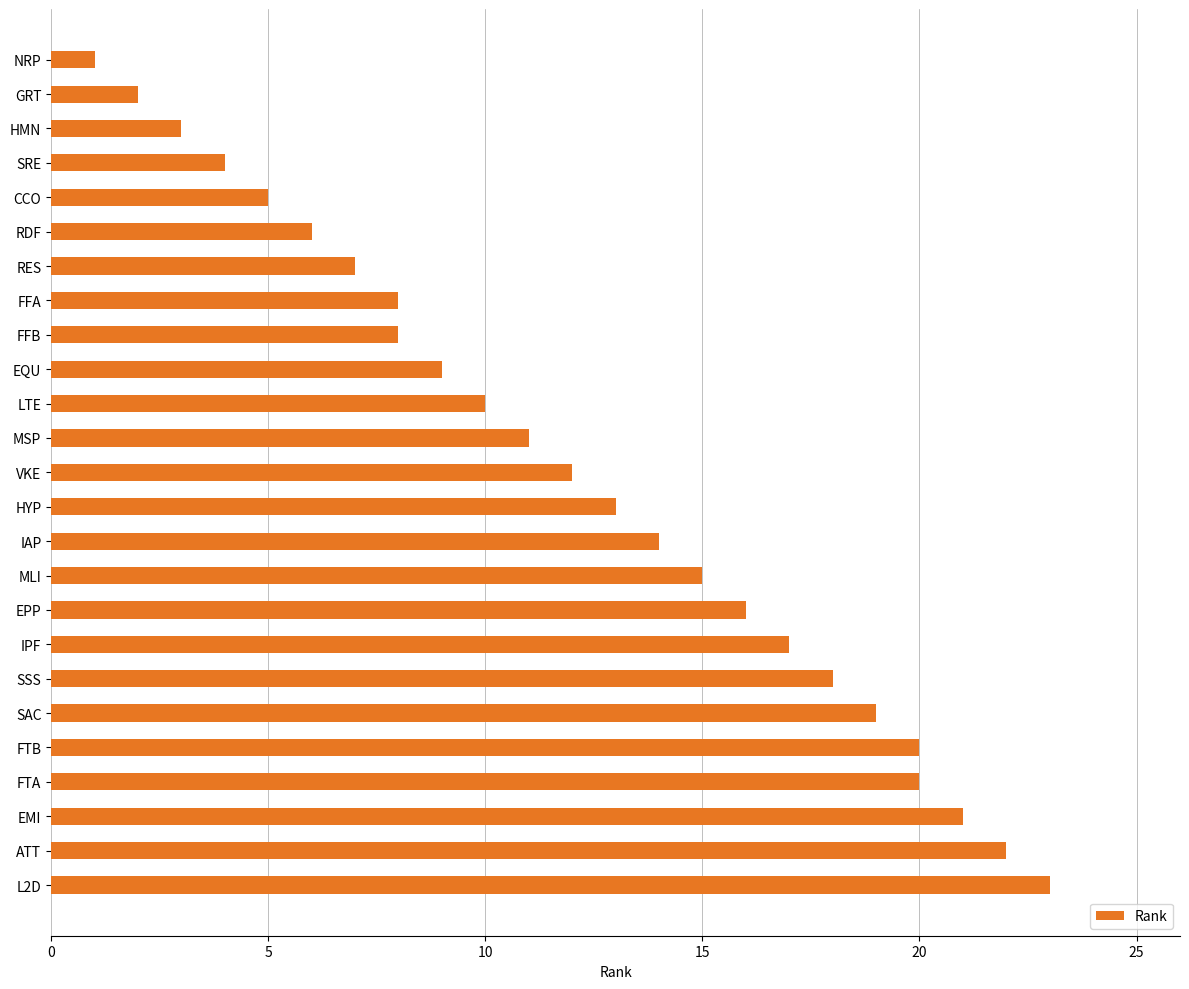

What is the sum of all values?

304